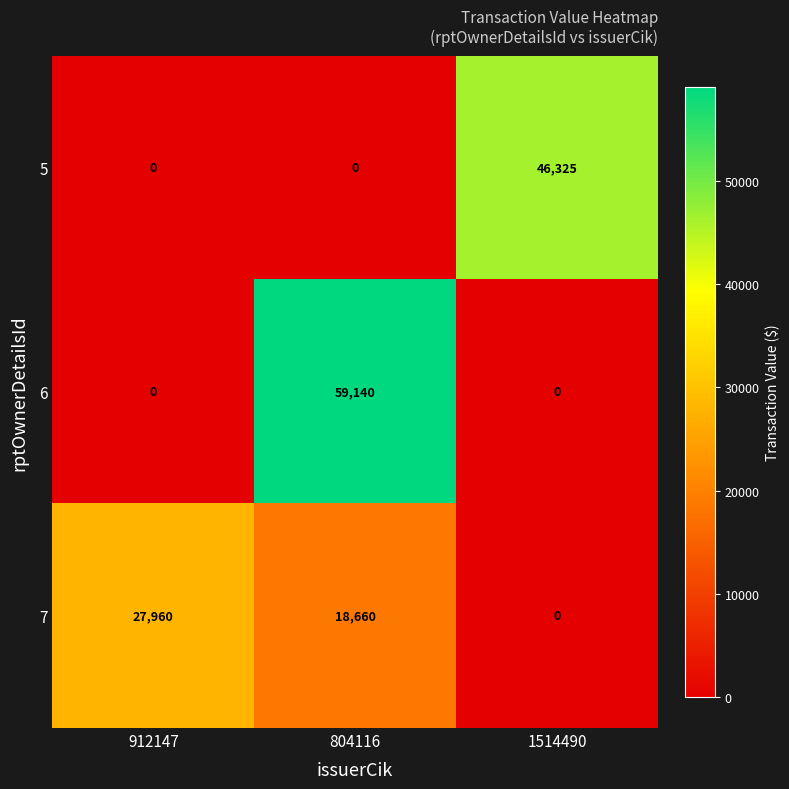

Count the 7 values in the range 0 to 27960.

3